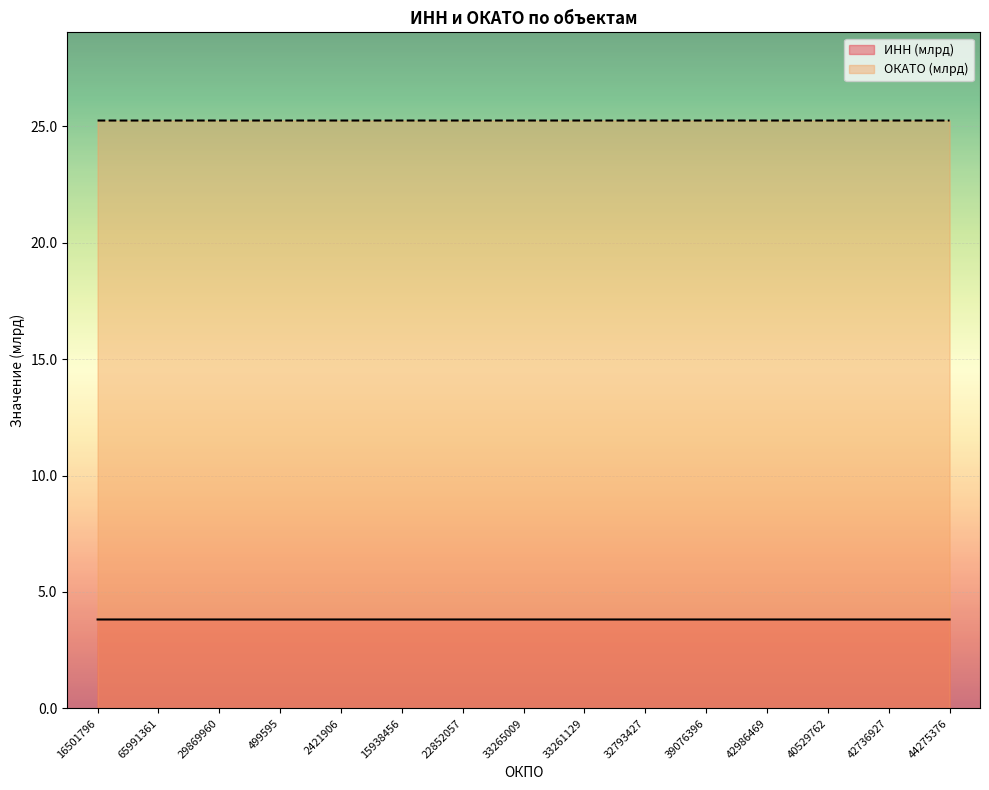

What is the spread (max minus min) of values at 15938456?

21.4